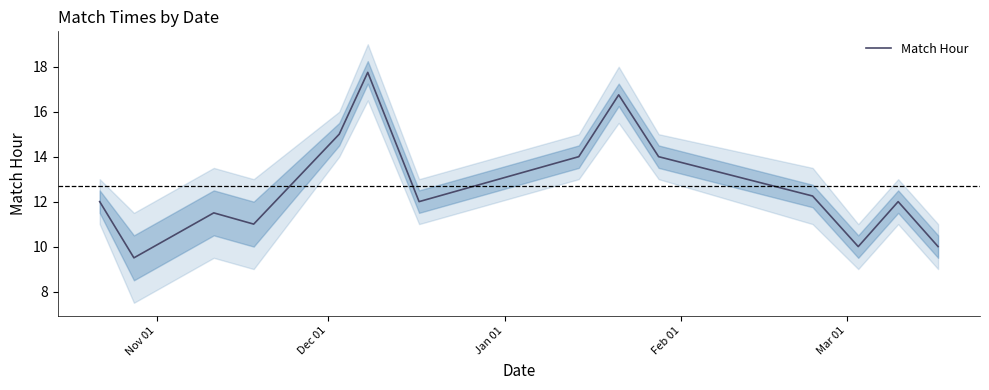

How many values exceed 12?

6